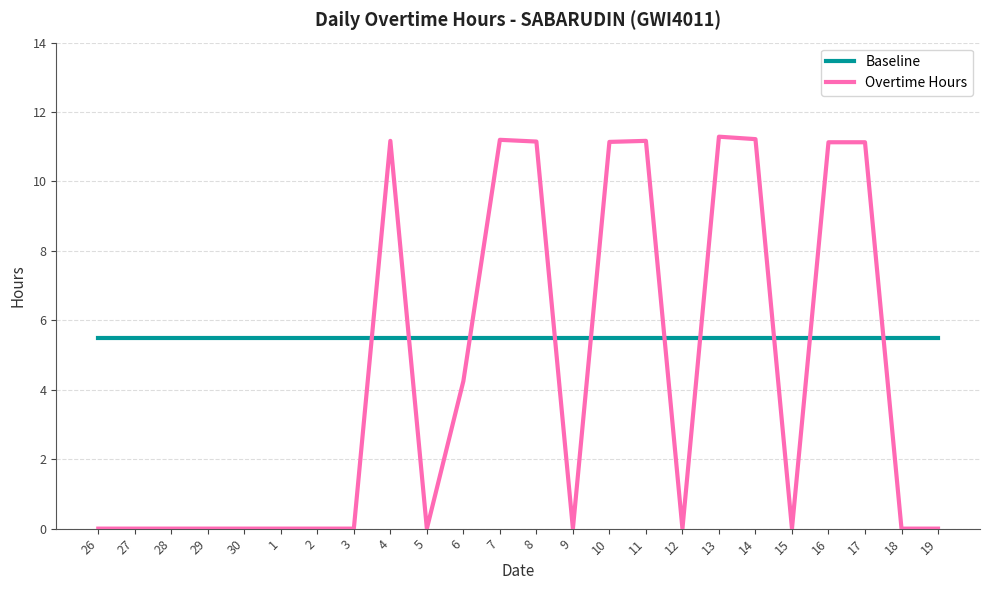

What is the spread (max minus min) of values at 10?

5.6